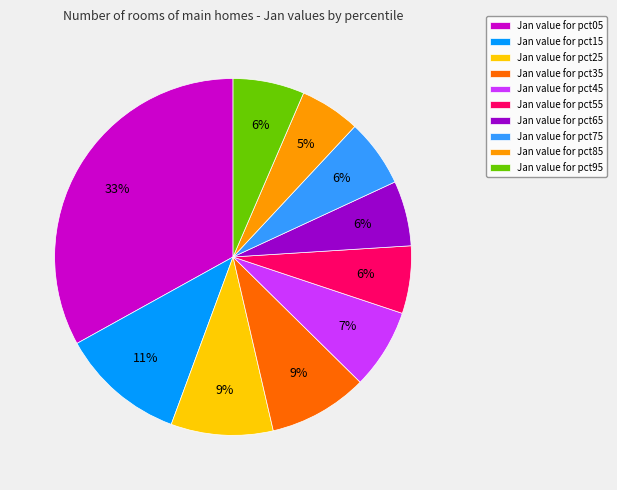

Is there a majority slice in this chart?

No